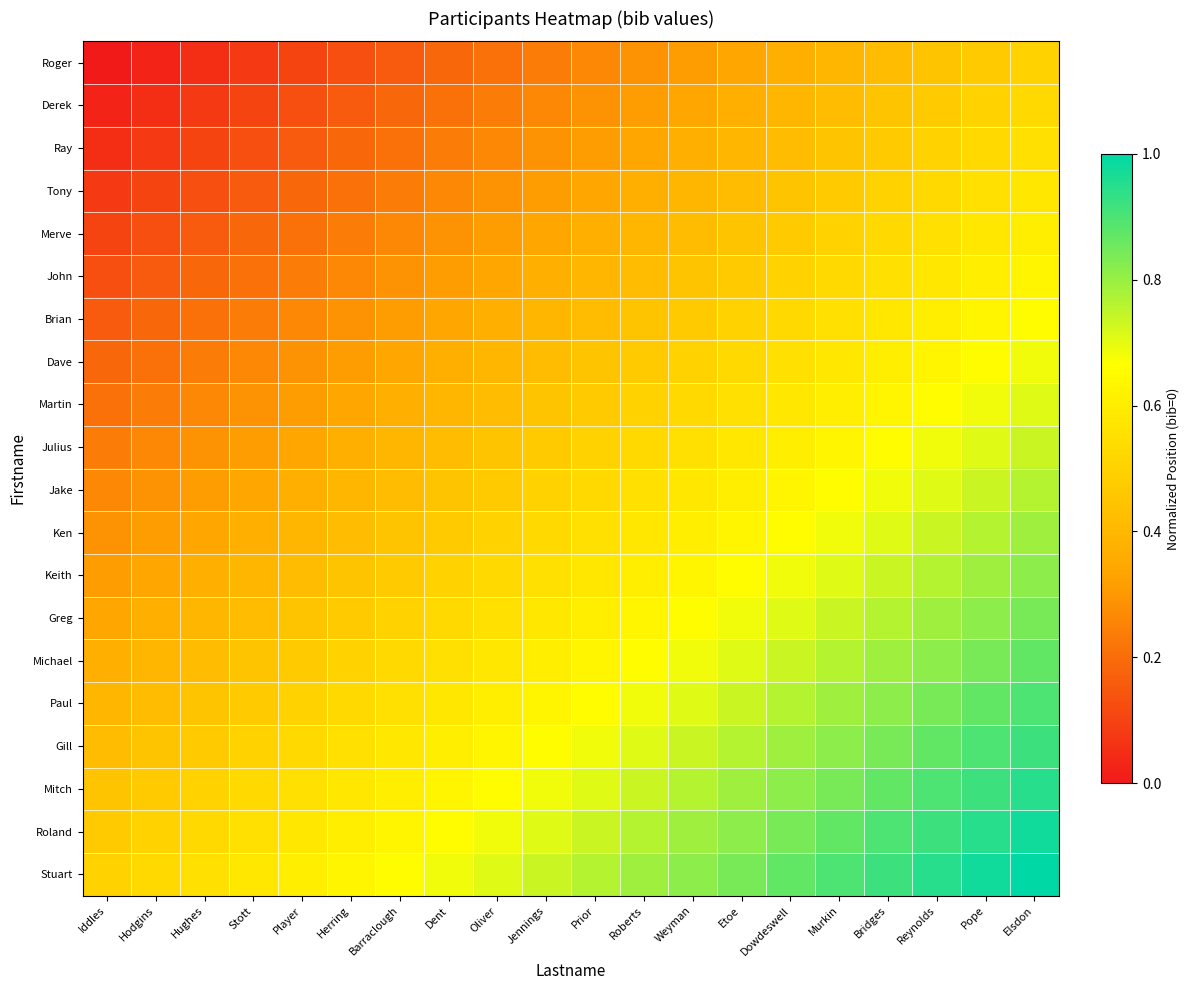

What is the total value across all series at Dent?

8.7